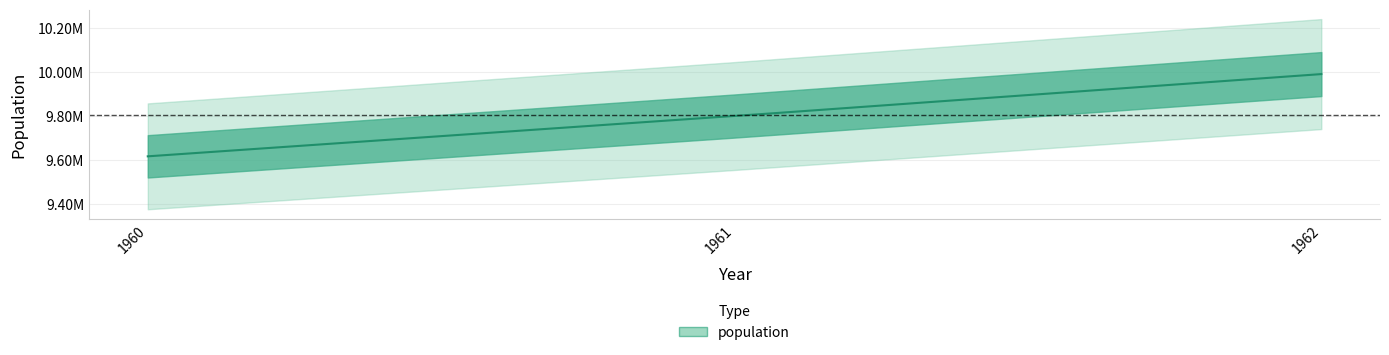

Reading left to right, transcribe all the data shown in this chart.

9616353	9799379	9989846